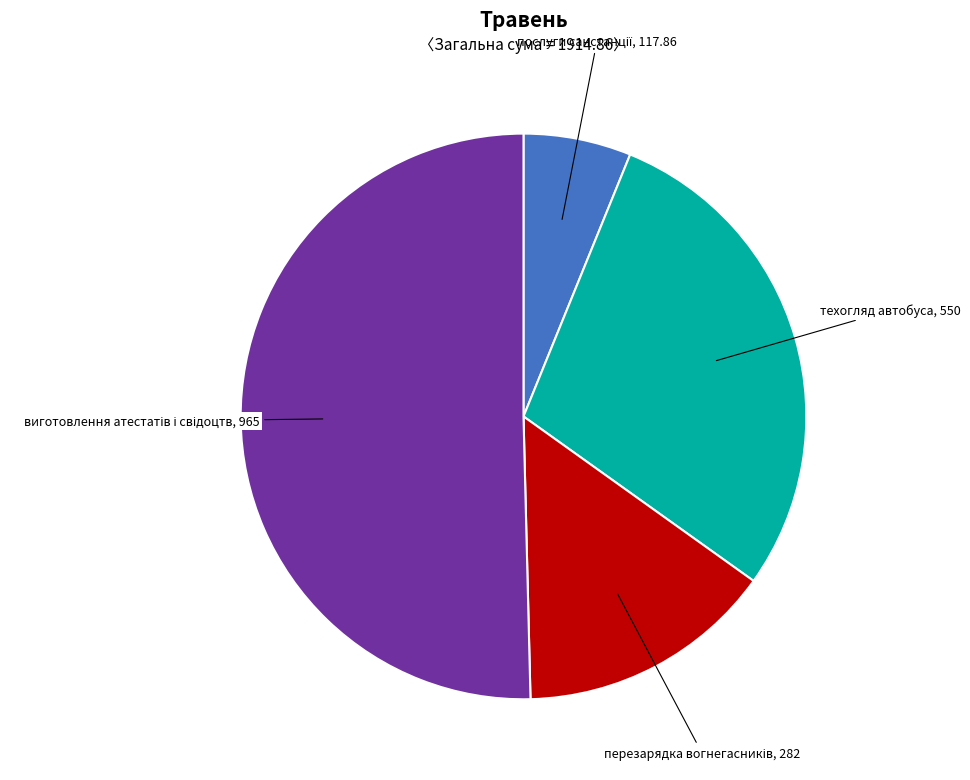

Is there any slice that represents more than half of the pie?

Yes